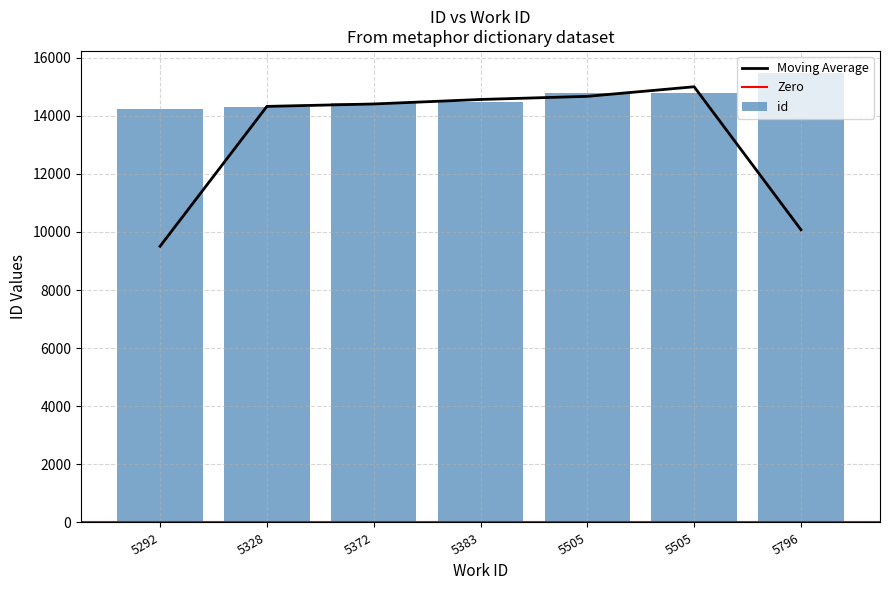

List the labels in order of value, smallest first.

5292, 5328, 5372, 5383, 5505, 5505, 5796